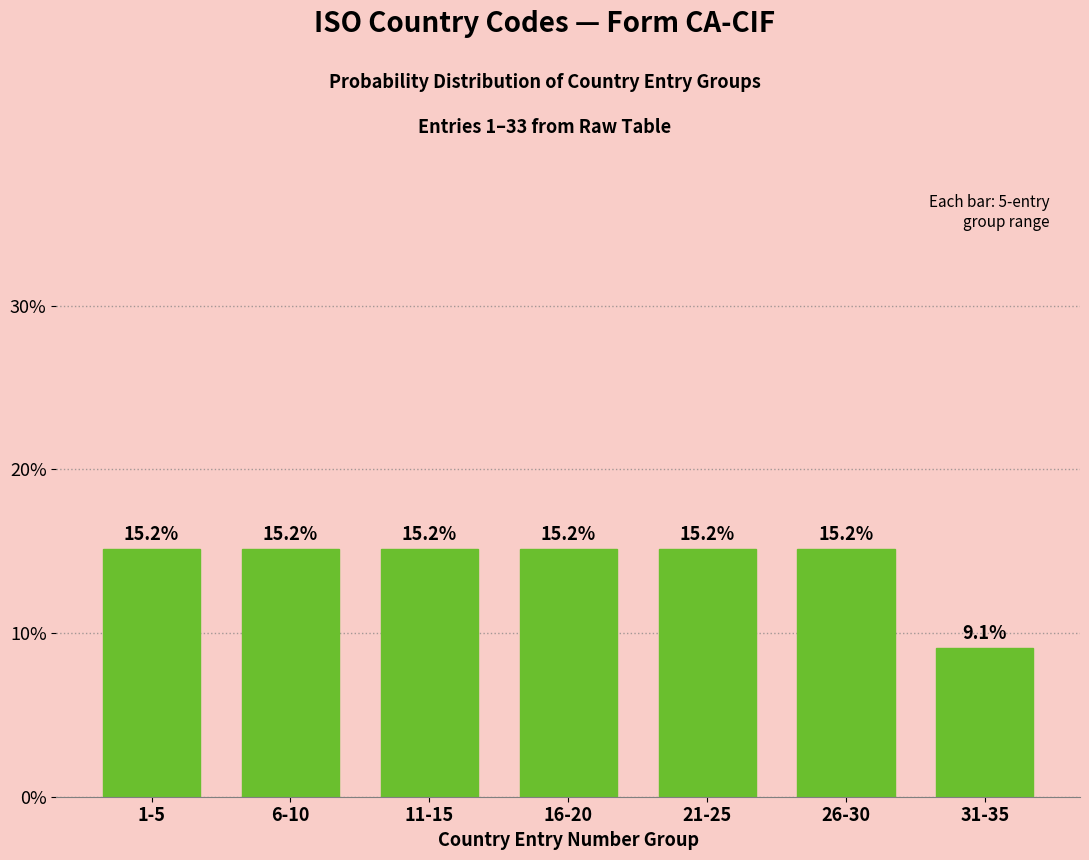

Reading left to right, extract all data points from this chart.

15.2	15.2	15.2	15.2	15.2	15.2	9.1